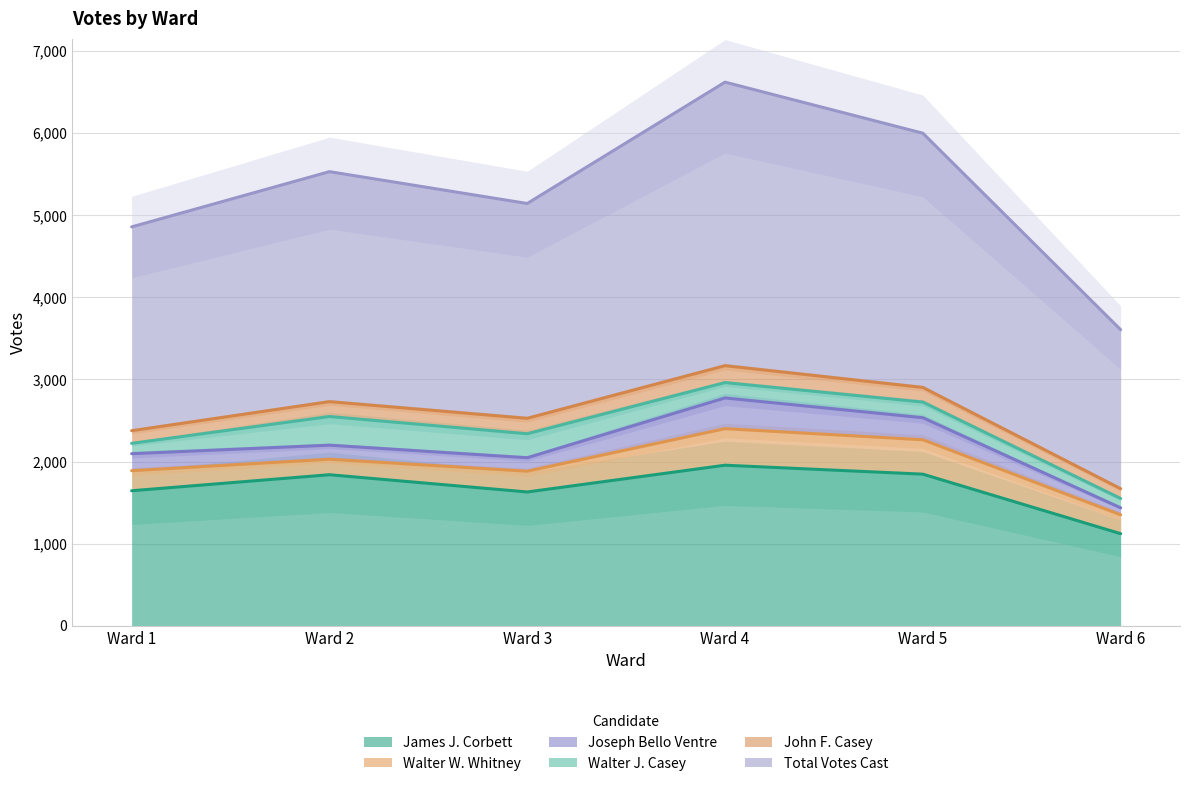

True or false: Walter J. Casey and John F. Casey cross at least once.

True